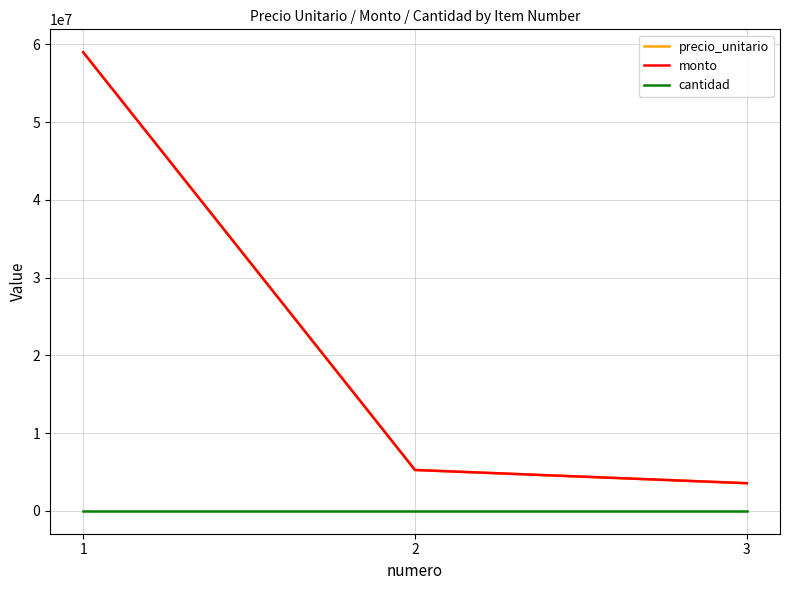

At how many categories does at least one series exceed 26353803?

1